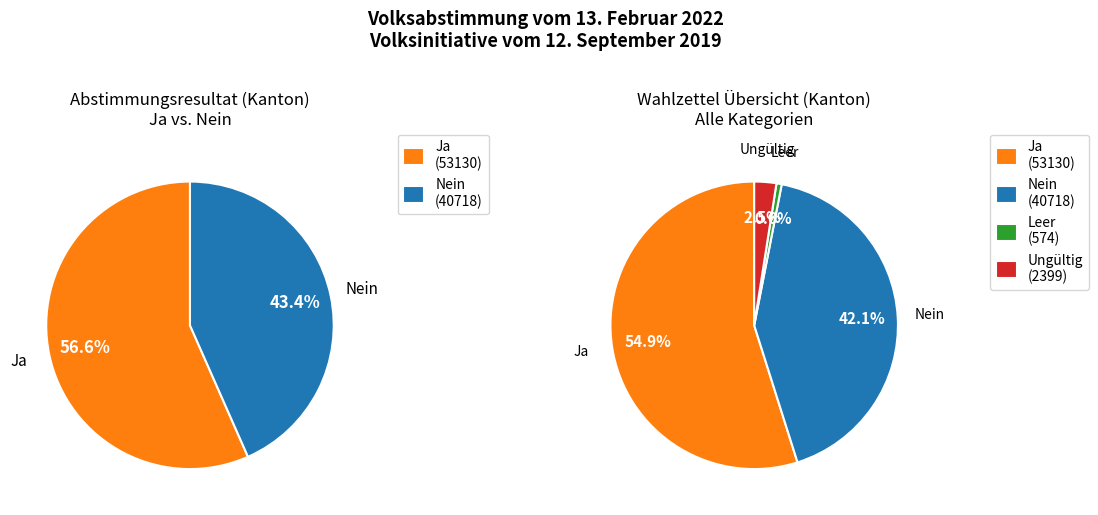

Does Nein represent more than half of the total?

No